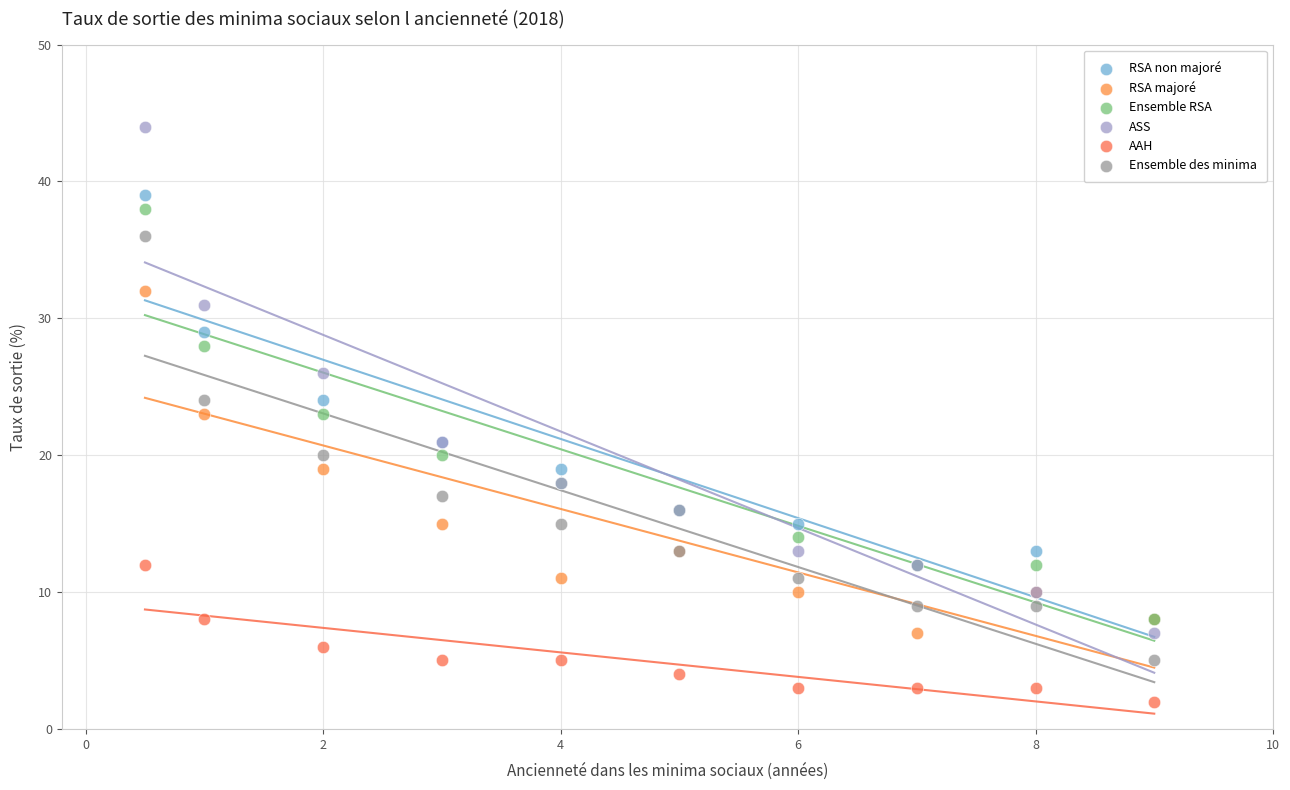

Which series reaches the minimum Y coordinate?

AAH